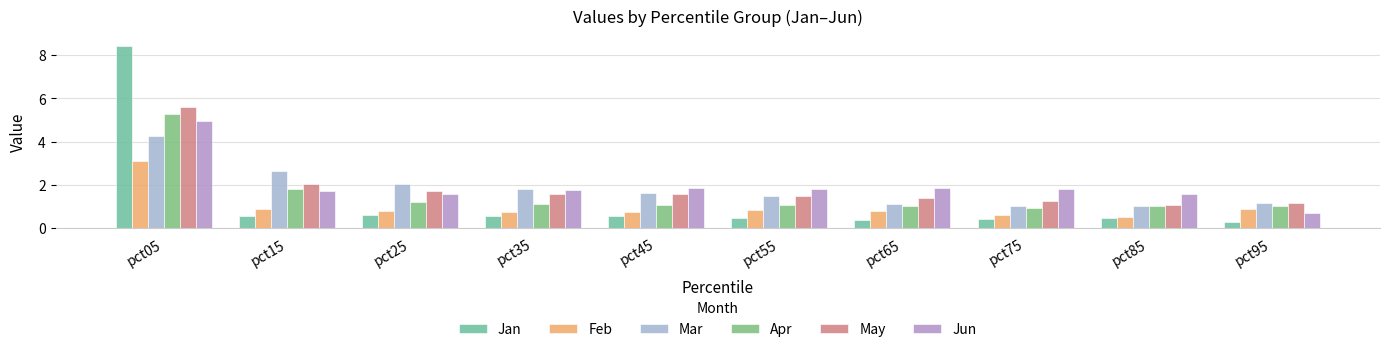

Rank the categories by Feb value from lowest to highest.

pct85, pct75, pct45, pct35, pct65, pct25, pct55, pct95, pct15, pct05